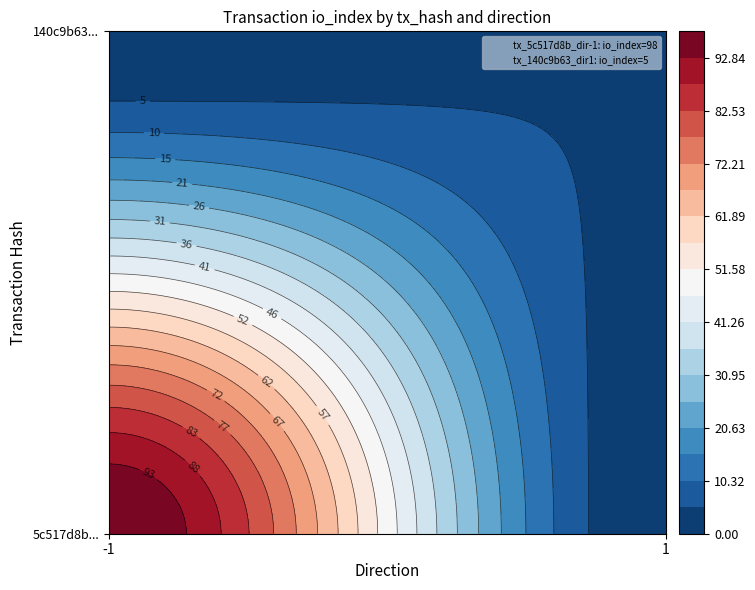

The value of 5c517d8b9dafc391c3d2349d19504280529c553 at direction is -1. True or false?

True